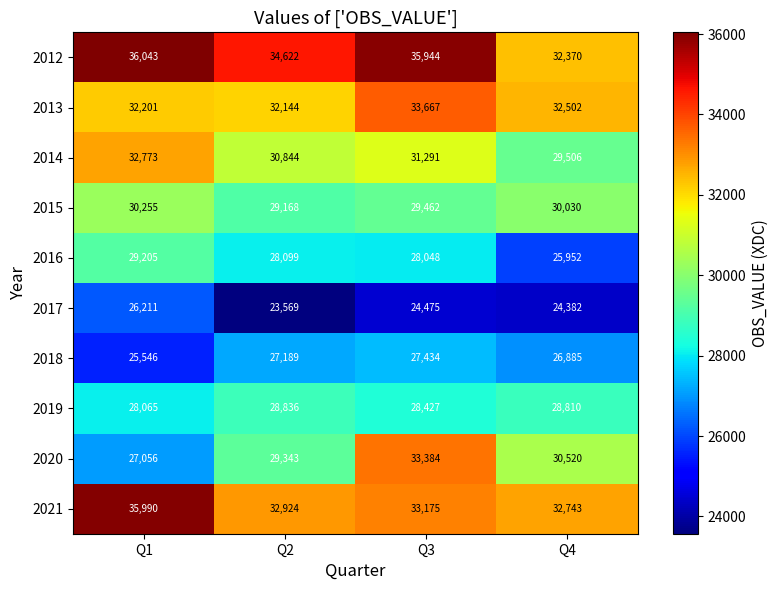

At Q2, list the series in order from largest to smallest.

2012, 2021, 2013, 2014, 2020, 2015, 2019, 2016, 2018, 2017